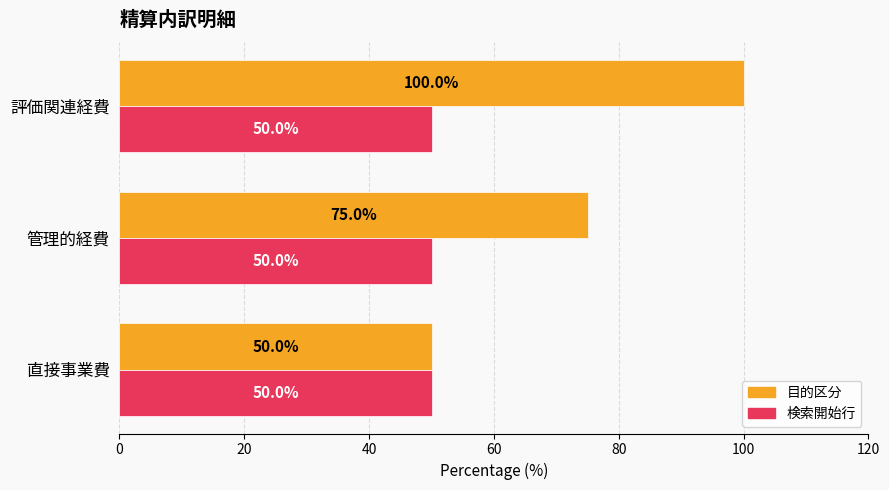

Which series has the widest spread of values?

目的区分